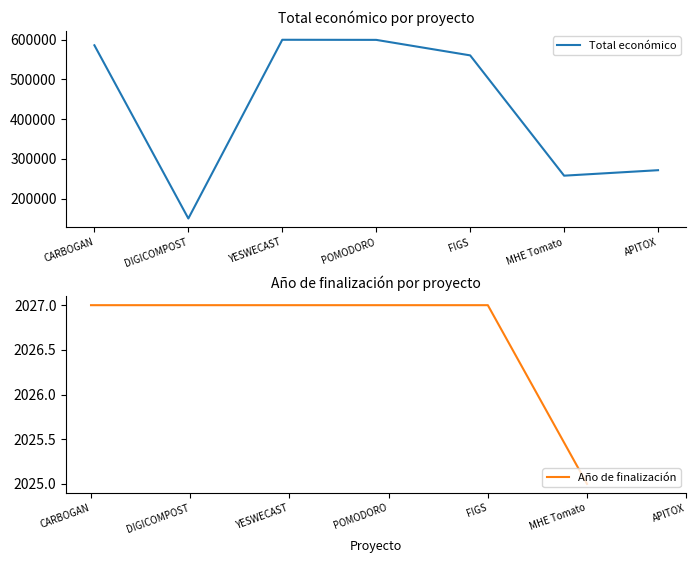

What is the spread (max minus min) of values at MHE Tomato?

255745.0